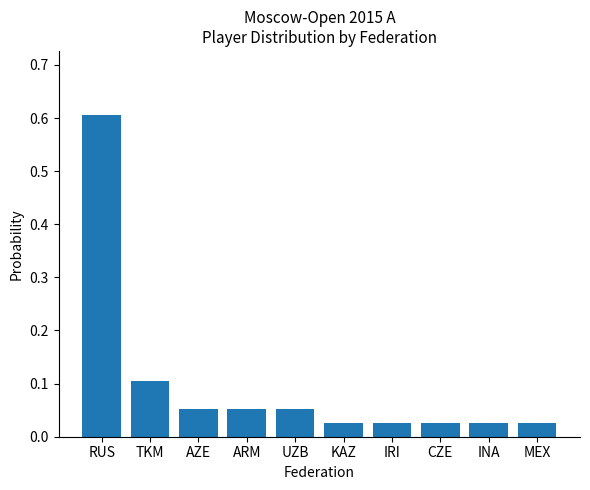

Are the bars horizontal?

No